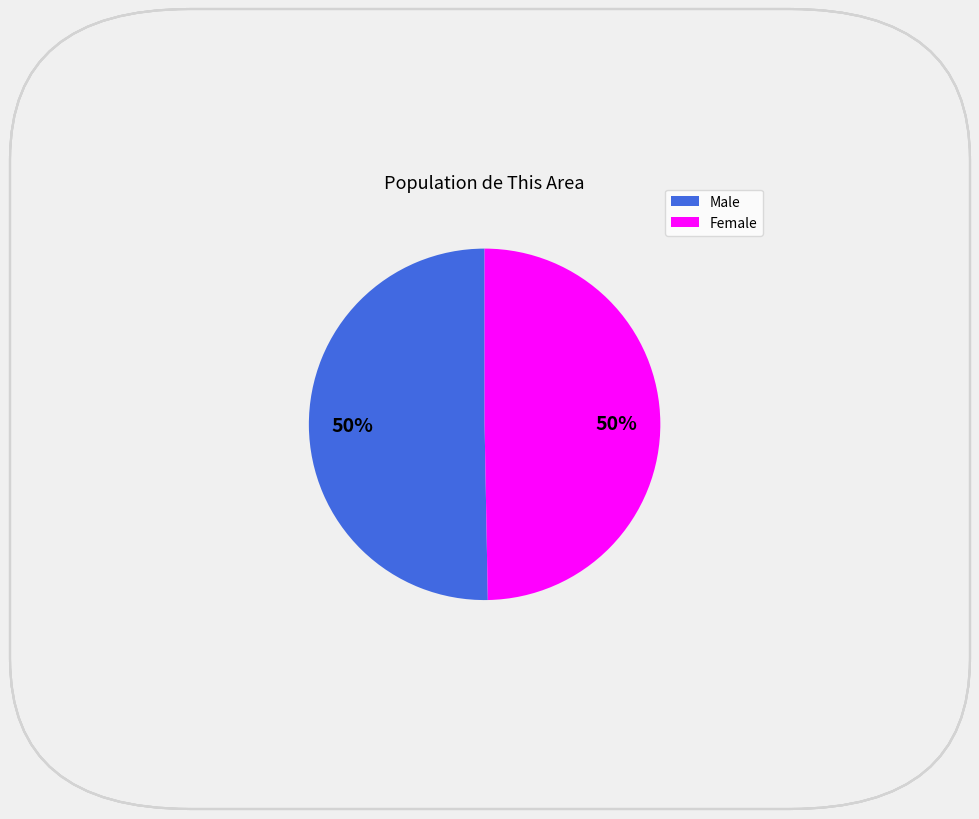

What percentage is the Male slice, to the nearest percent?

50%